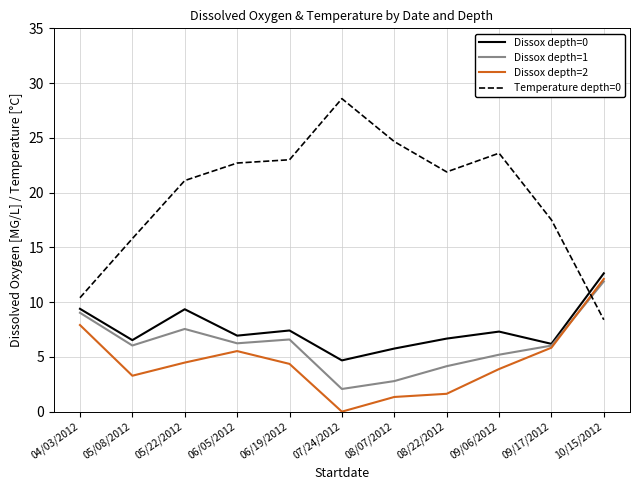

What is the difference between the second highest and second lowest values in the Dissox depth=2 series?

6.6